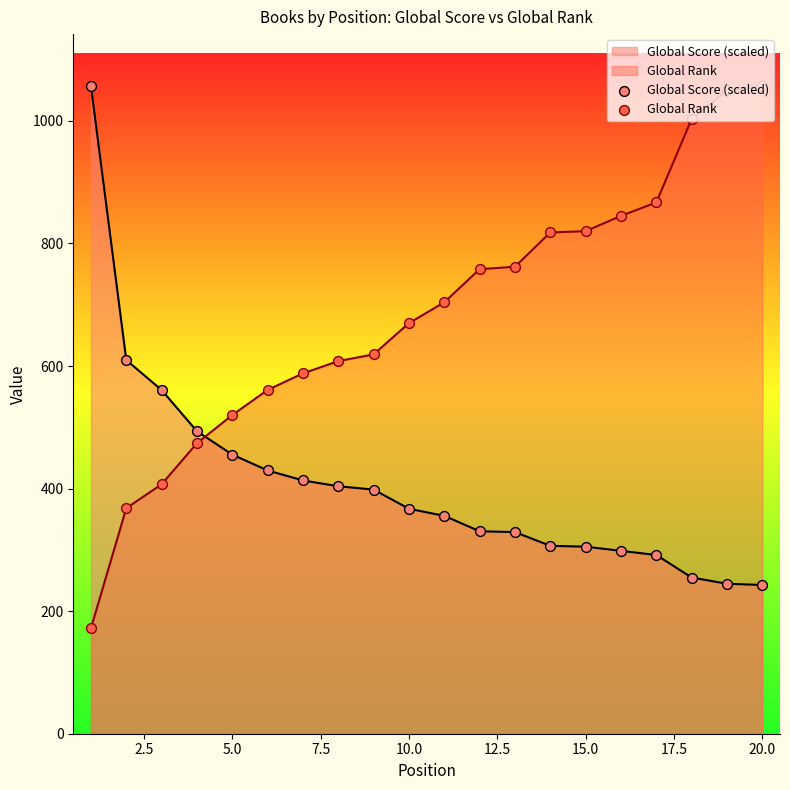

Which series has the widest spread of Y values?

Global Rank